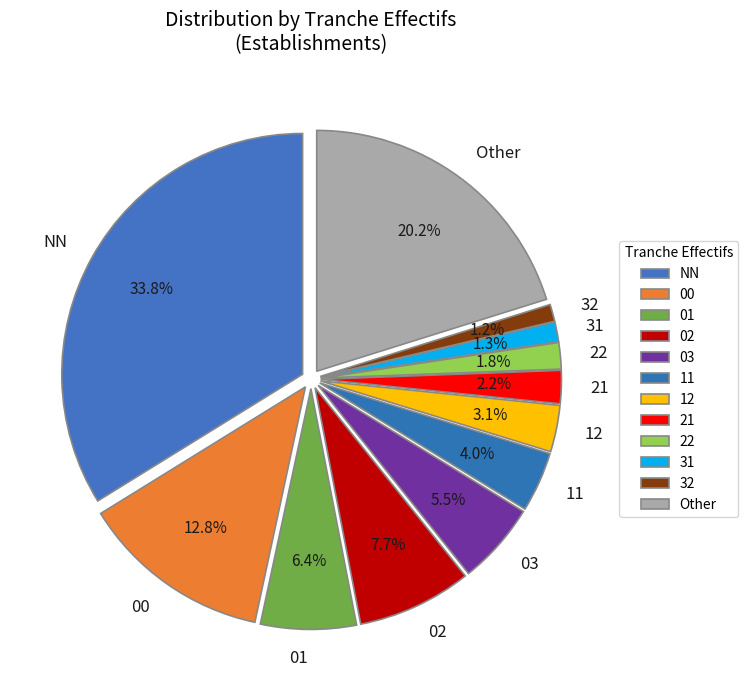

Is there a majority slice in this chart?

No